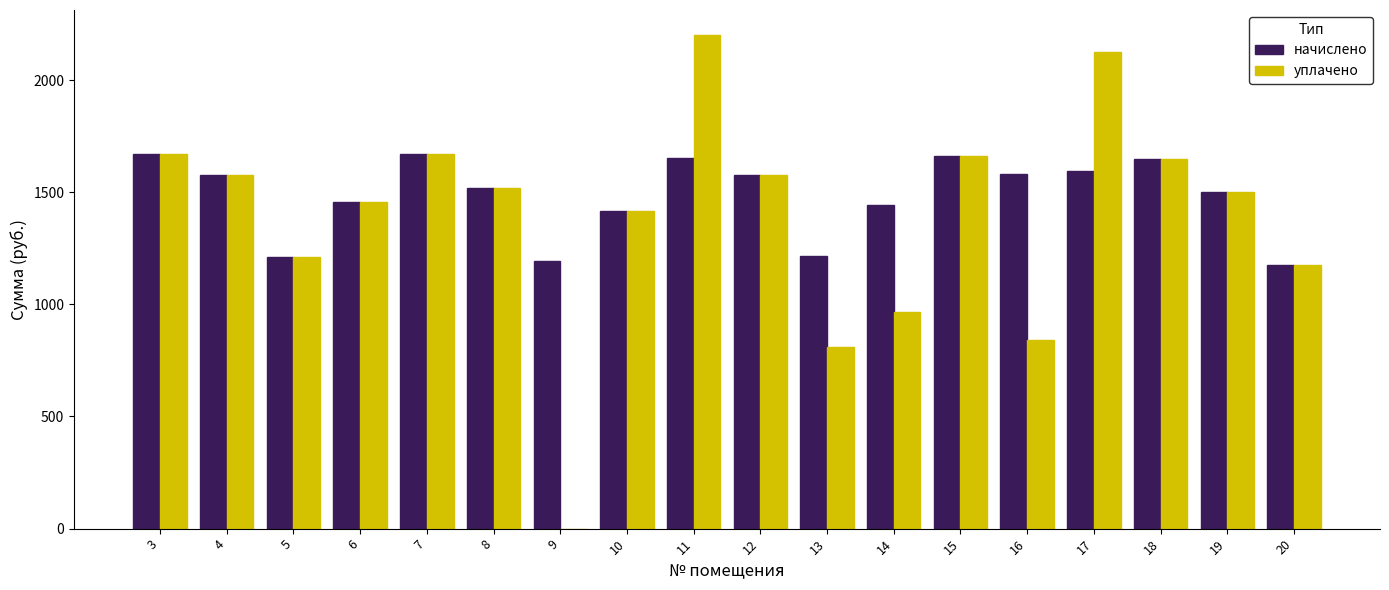

What is the sum of the уплачено values at 12 and 16?

2417.1